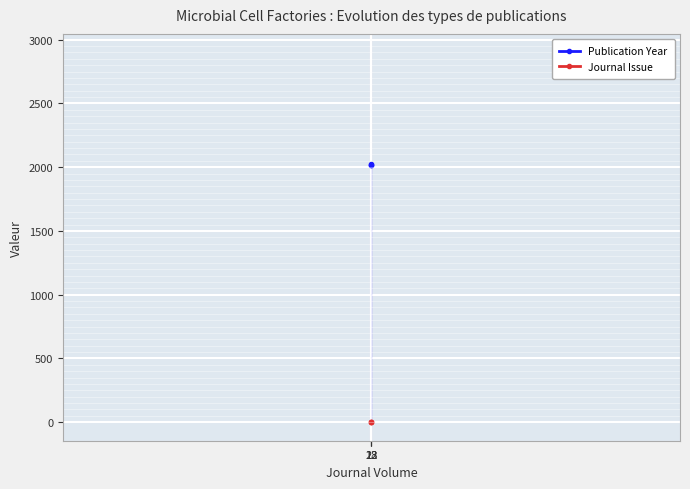

What is the spread (max minus min) of values at 18?

2018